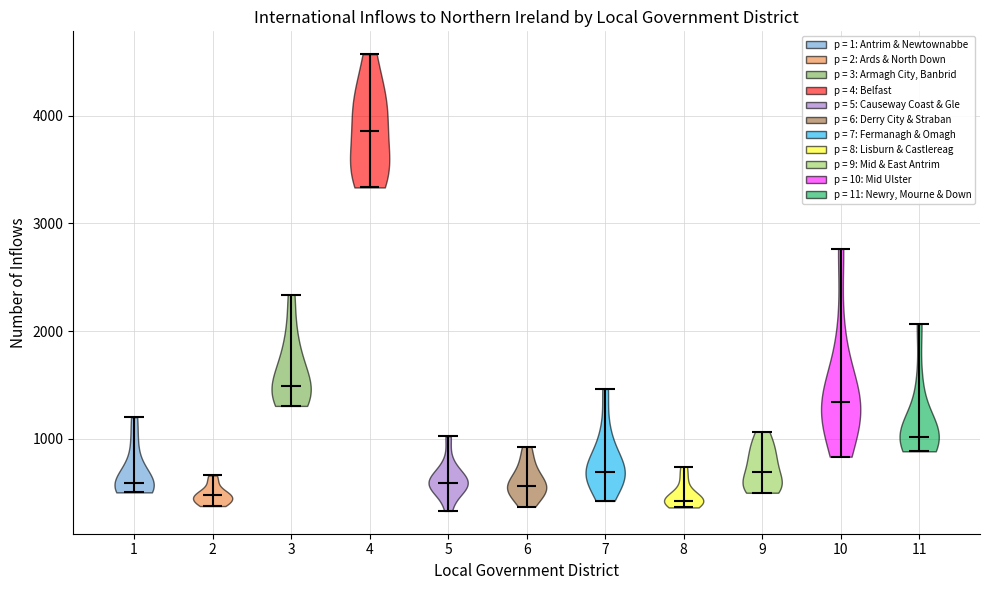

Reading left to right, read every violin against the y-axis: where its median line is, and the lowest and highest points it reaches. The values are not printed on the chart, so give them approximately, as read against the axis.

1: median line 600, lowest point 500, highest point 1200
2: median line 500, lowest point 400, highest point 700
3: median line 1500, lowest point 1300, highest point 2300
4: median line 3900, lowest point 3300, highest point 4600
5: median line 600, lowest point 300, highest point 1000
6: median line 600, lowest point 400, highest point 900
7: median line 700, lowest point 400, highest point 1500
8: median line 400, lowest point 400, highest point 700
9: median line 700, lowest point 500, highest point 1100
10: median line 1300, lowest point 800, highest point 2800
11: median line 1000, lowest point 900, highest point 2100